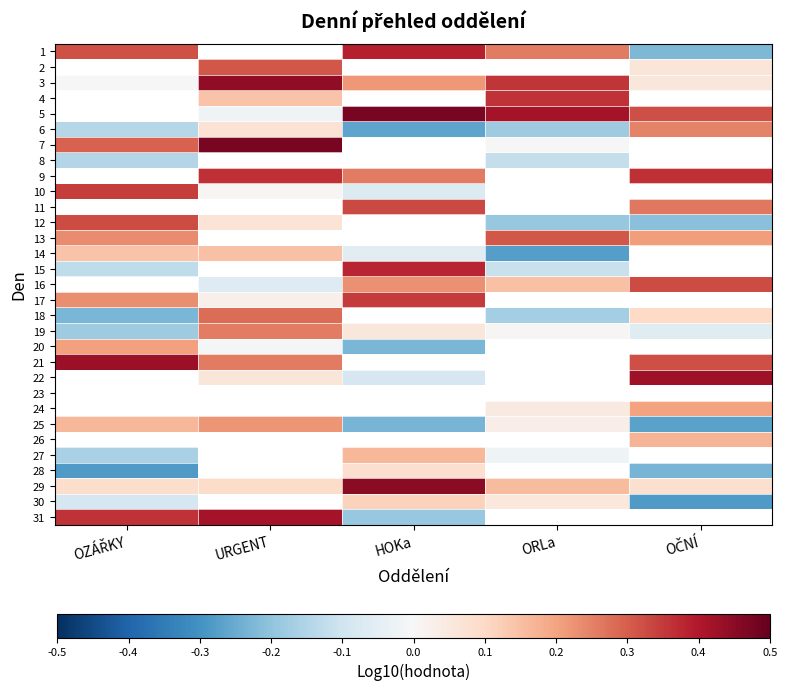

At how many categories does at least one series exceed 0?

5